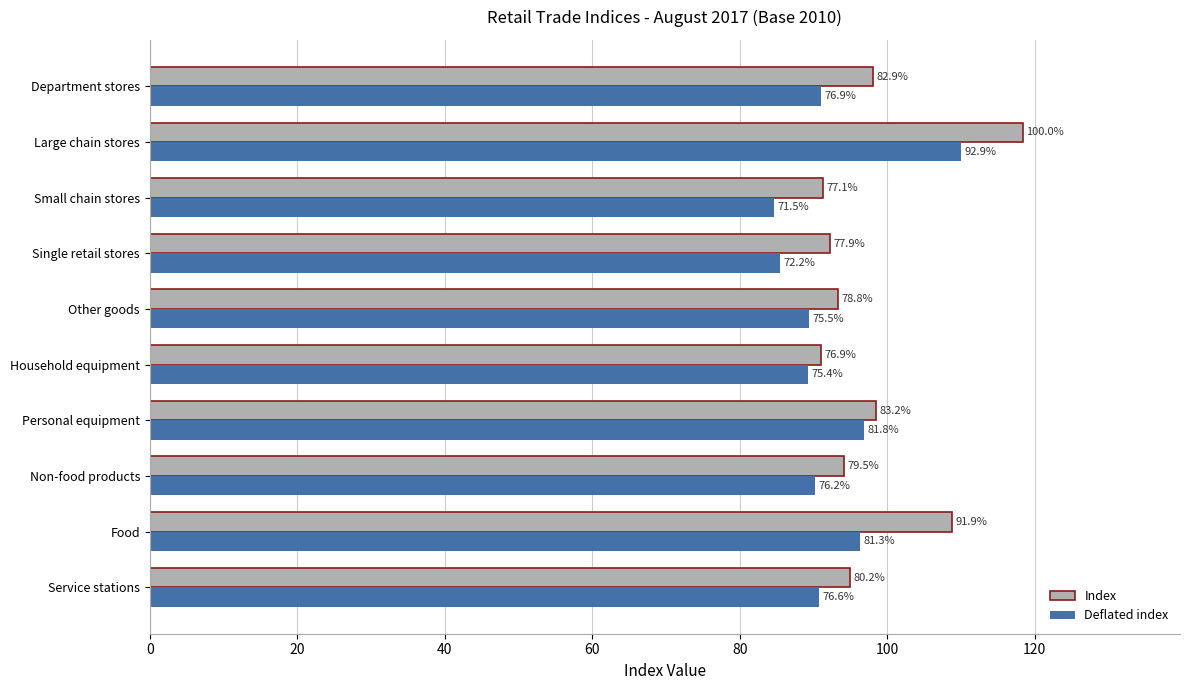

What is the sum of all Deflated index values?

923.8